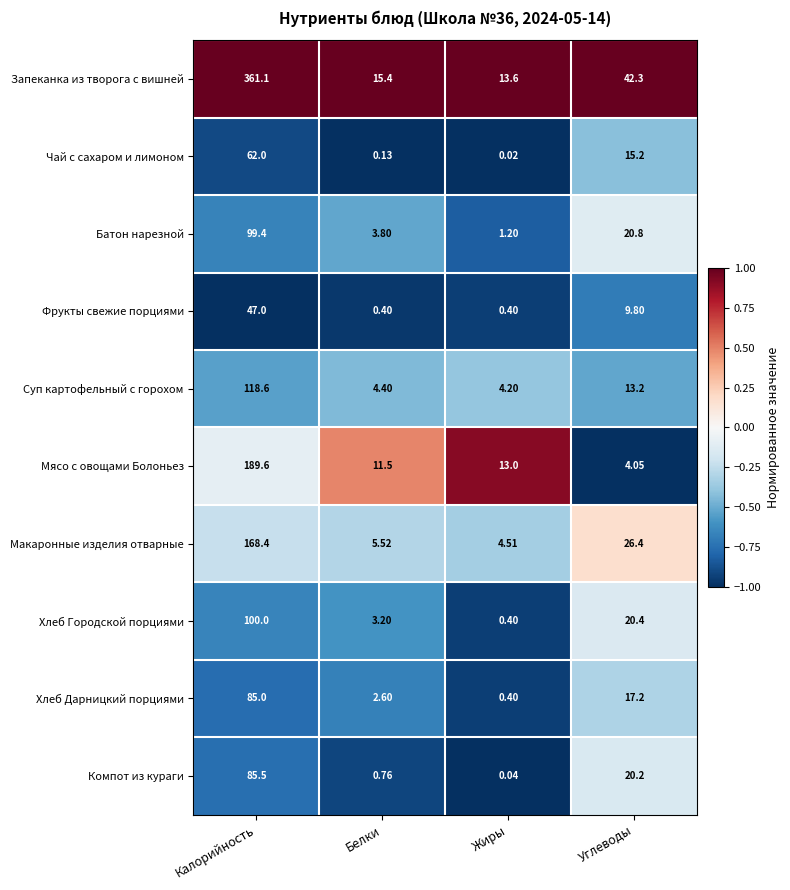

At which category is the sum across all series the highest?

Калорийность